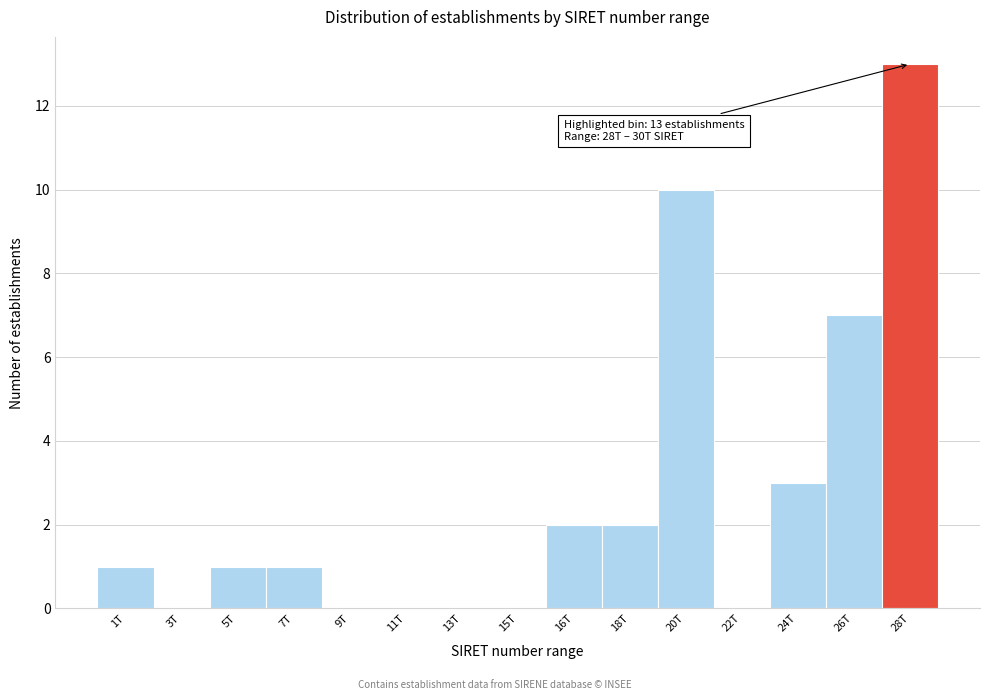

Reading left to right, what are all the values shown in this chart?

1T=1	3T=0	5T=1	7T=1	9T=0	11T=0	13T=0	15T=0	16T=2	18T=2	20T=10	22T=0	24T=3	26T=7	28T=13